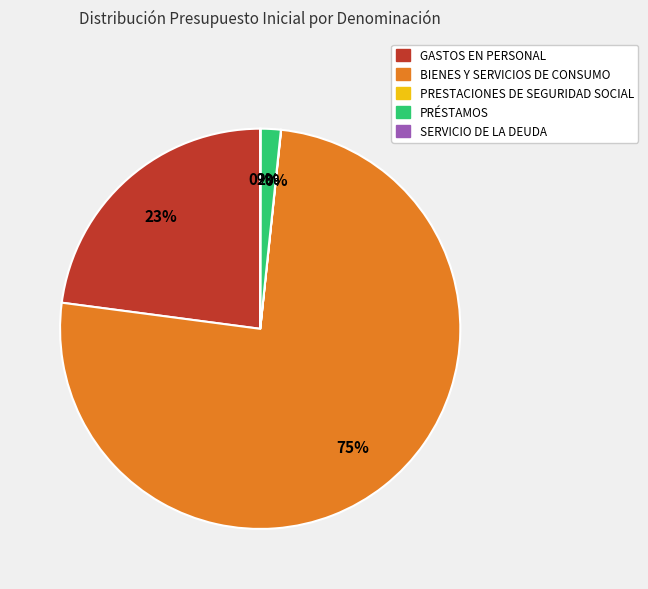

To the nearest percent, what is the difference between the largest and smallest slice percentages?

75%